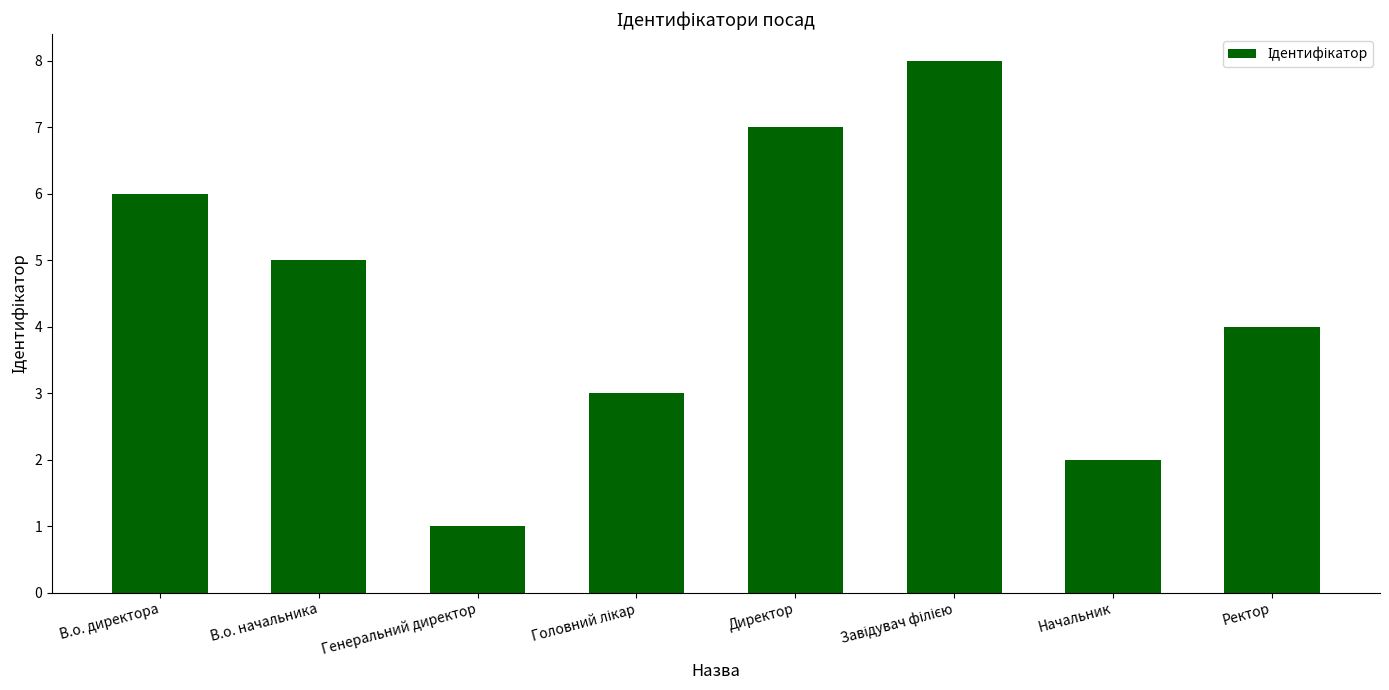

Reading left to right, transcribe all the data shown in this chart.

6	5	1	3	7	8	2	4